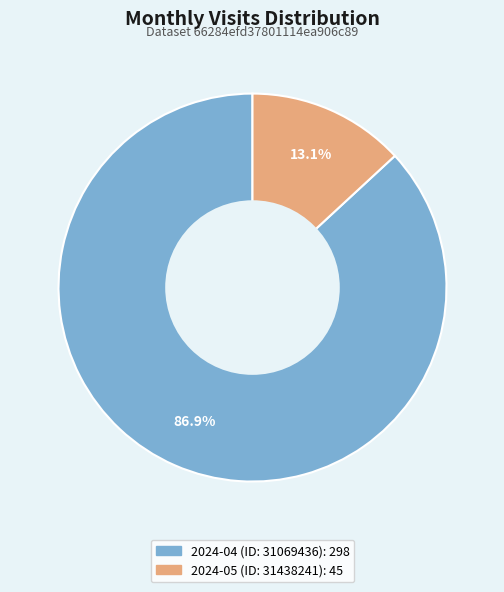

Rank the categories by value from lowest to highest.

2024-05 (ID: 31438241), 2024-04 (ID: 31069436)